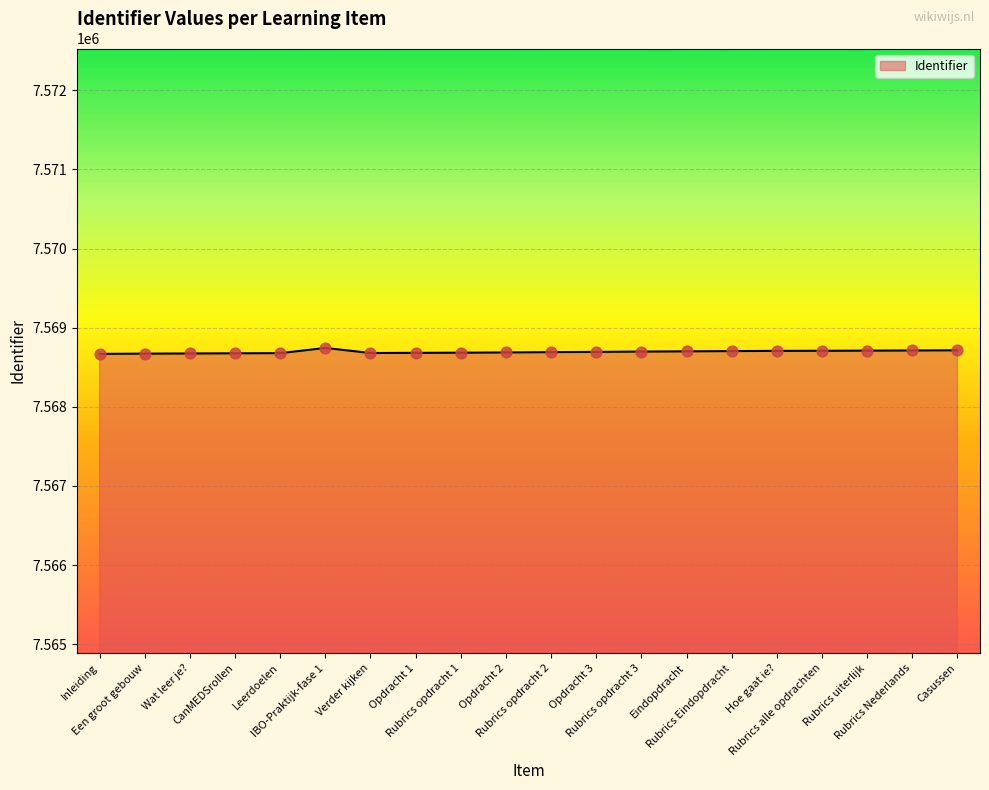

What is the change in value from Rubrics uiterlijk to Rubrics Nederlands?

+2